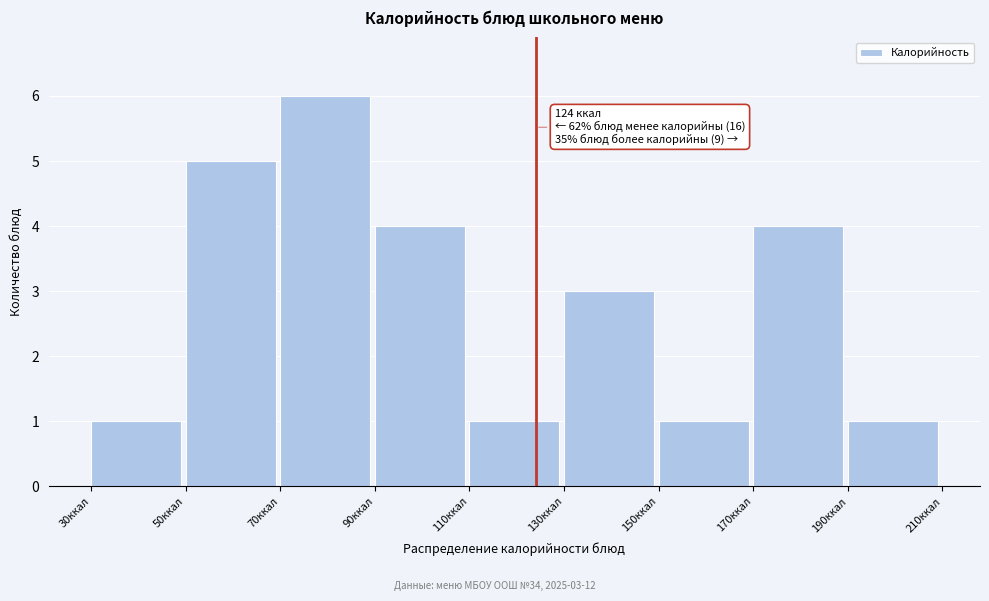

Which range on the x-axis has the tallest bar?

70 to 90